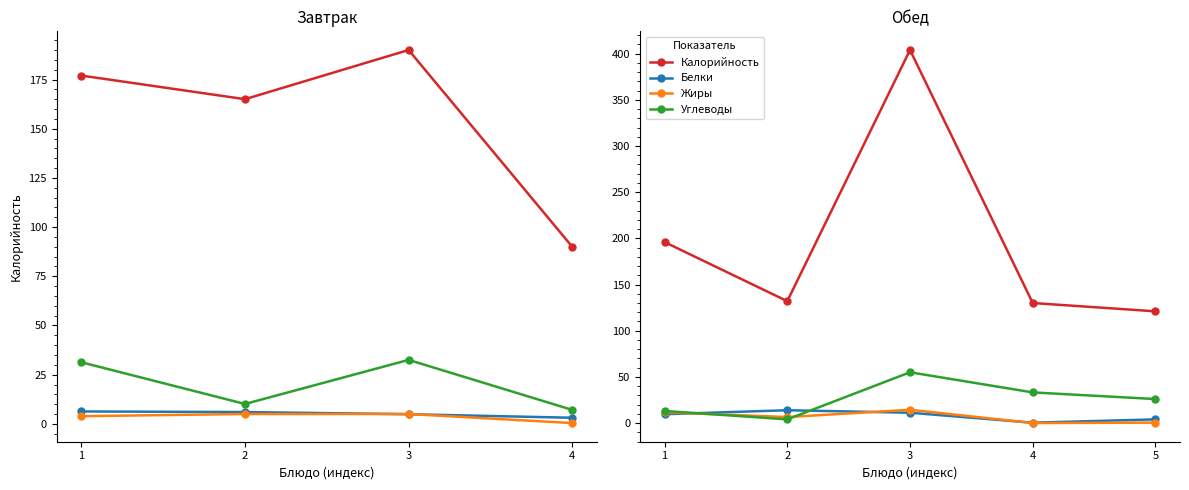

In Белки, how many points are higher than both neighbors (excluding endpoints)?

1